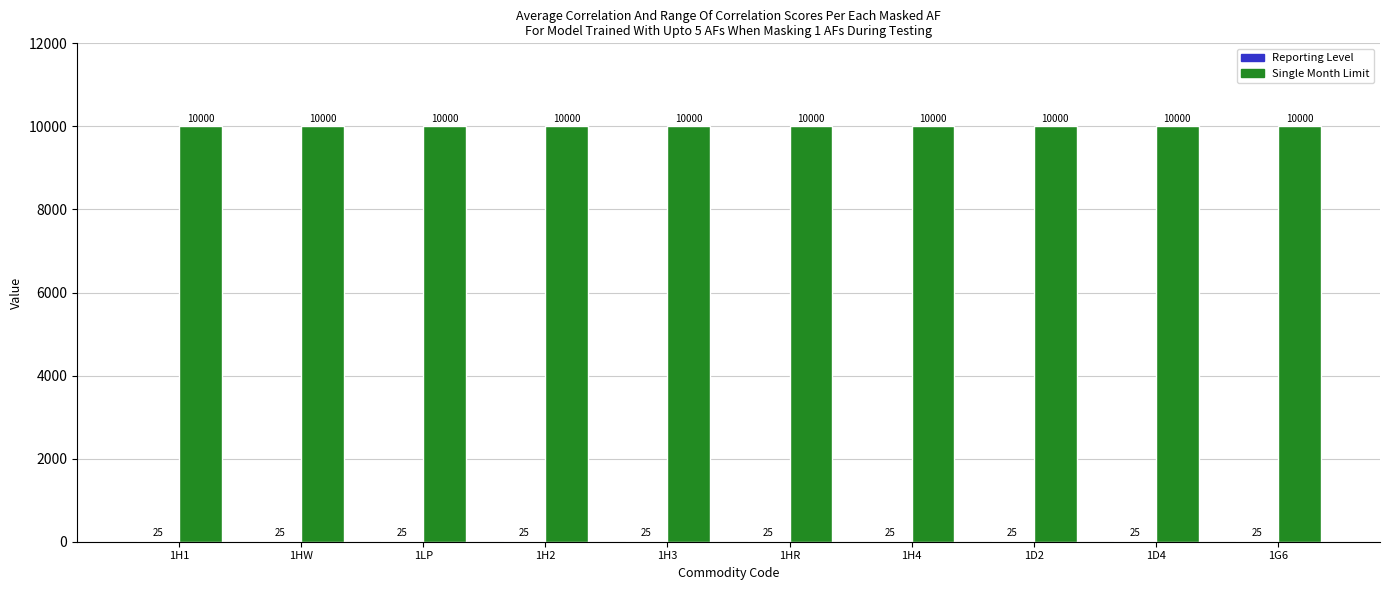

How many distinct data groups are displayed?

2